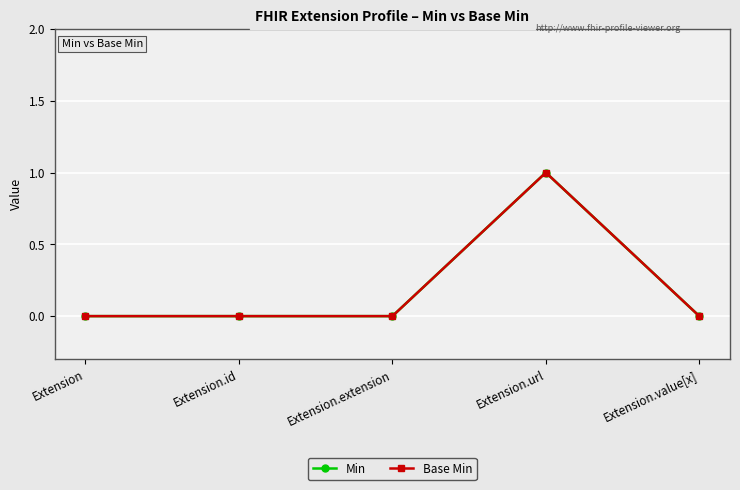

At which label is Base Min closest to 0?

Extension